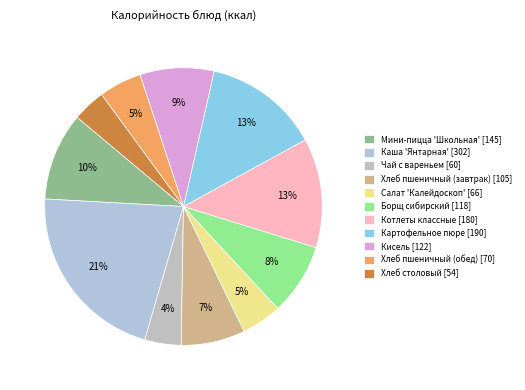

What is the total percentage of Салат 'Калейдоскоп' and Каша 'Янтарная'?

26.0%